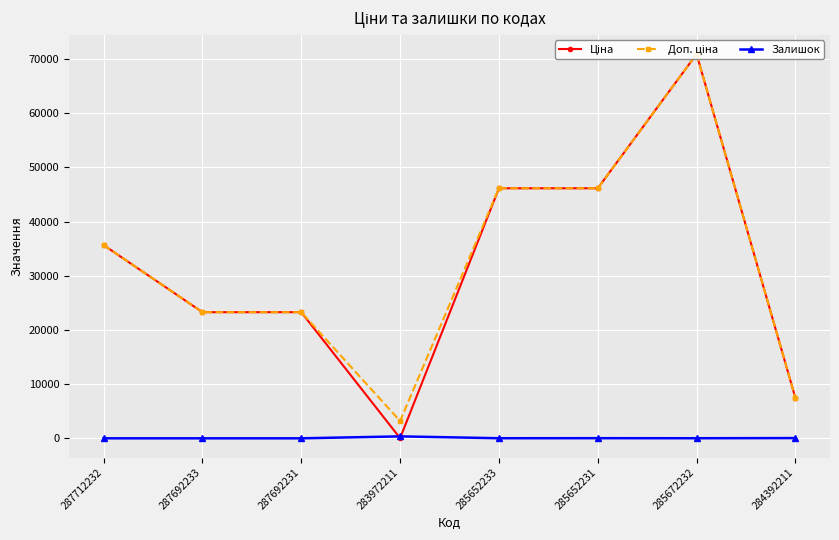

True or false: Доп. ціна and Ціна intersect in this chart.

False